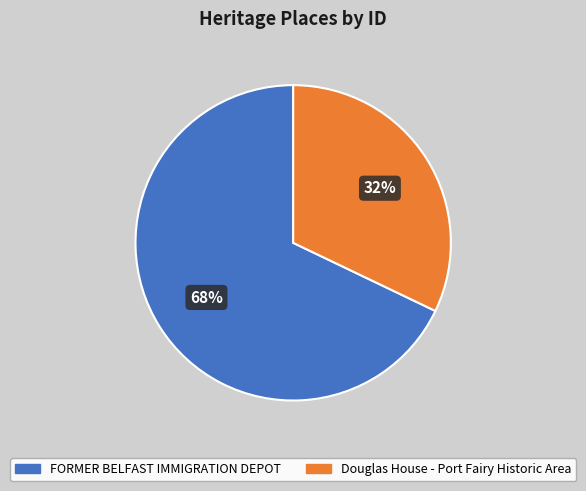

What is the ratio of the value at Douglas House - Port Fairy Historic Area to the value at FORMER BELFAST IMMIGRATION DEPOT?

0.5